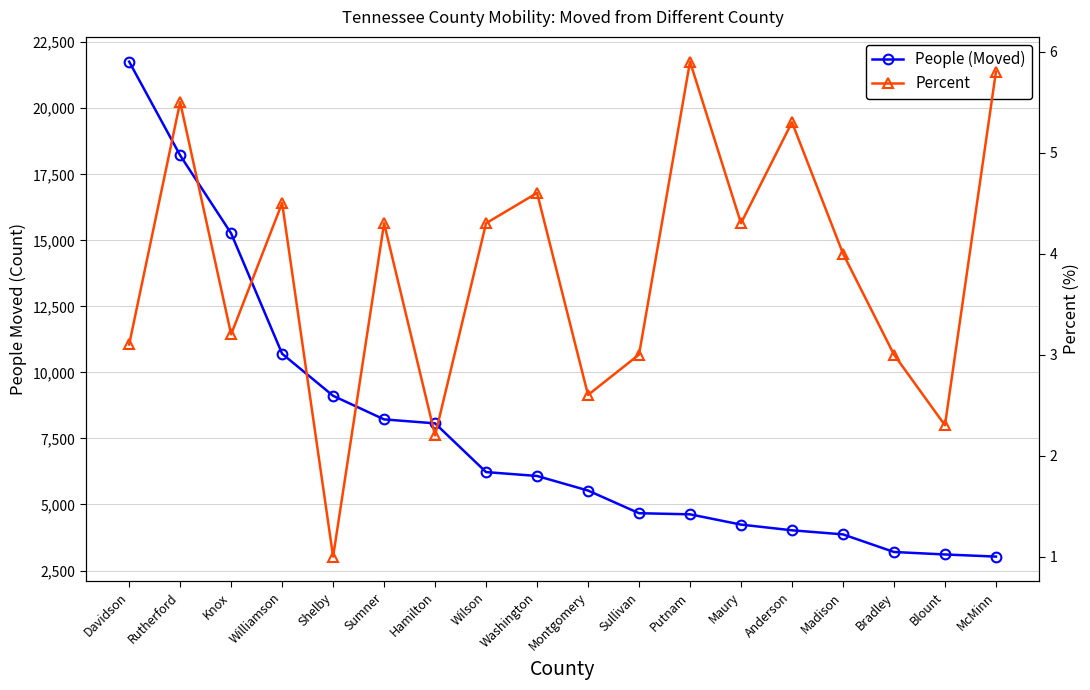

What is the spread (max minus min) of values at Anderson?

4017.7